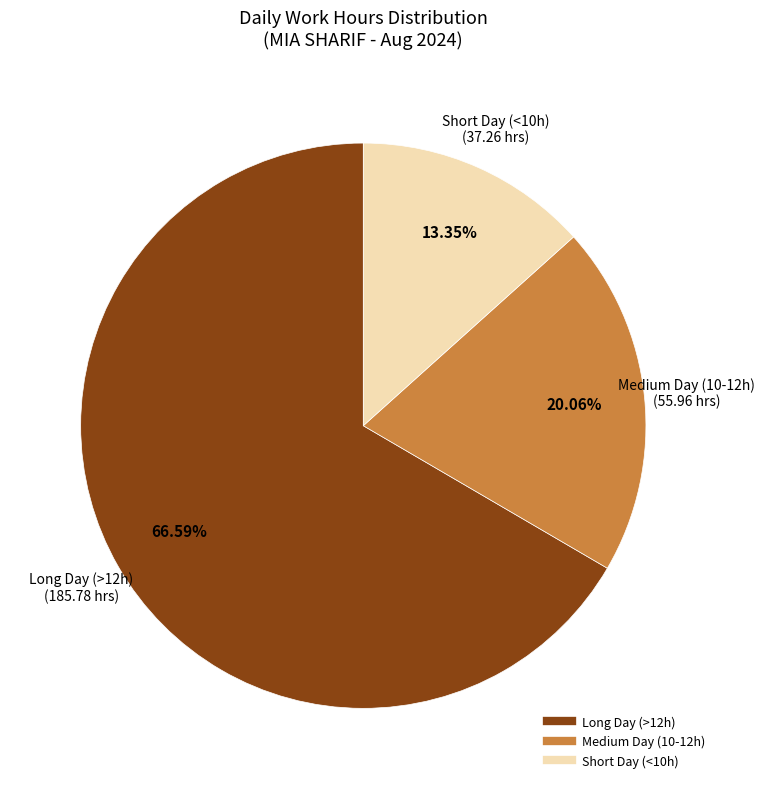

How many slices are in this pie chart?

3